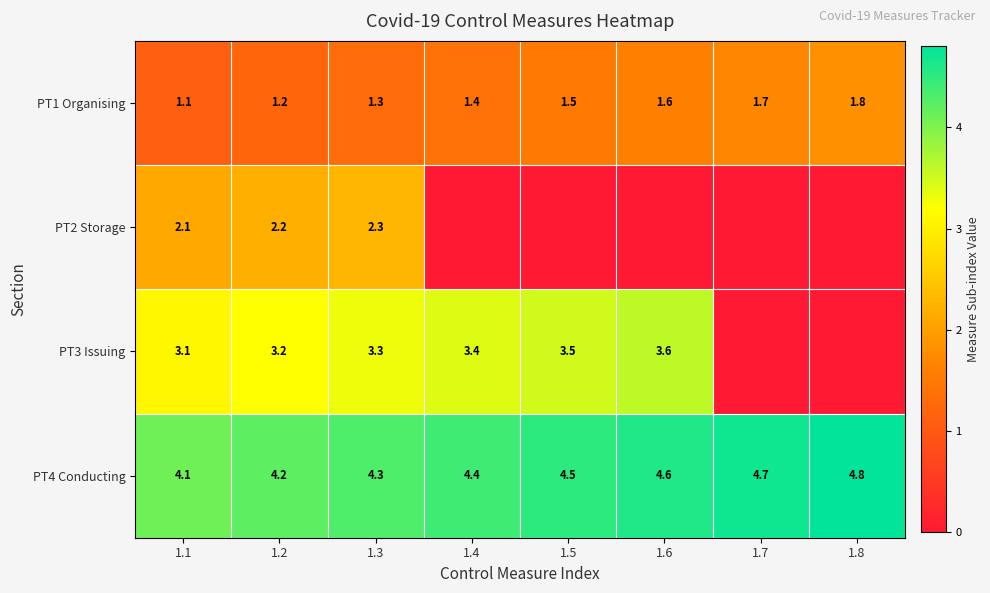

What is the difference between the highest and lowest values at 1.4?

4.4